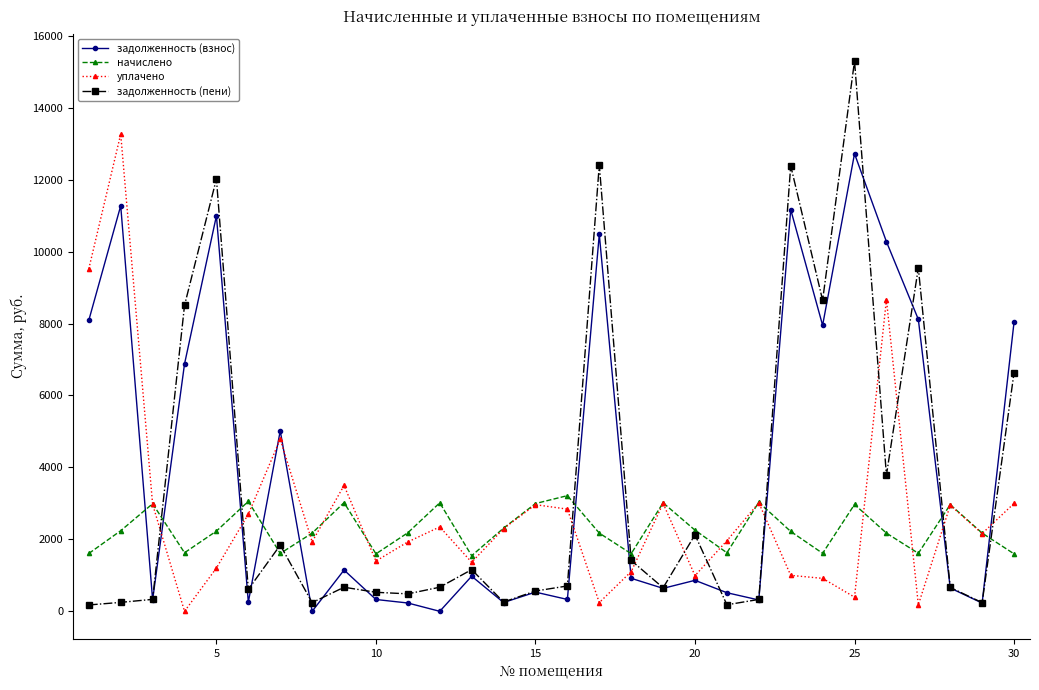

Rank the series by their average value, from lowest to highest.

начислено, уплачено, задолженность (пени), задолженность (взнос)